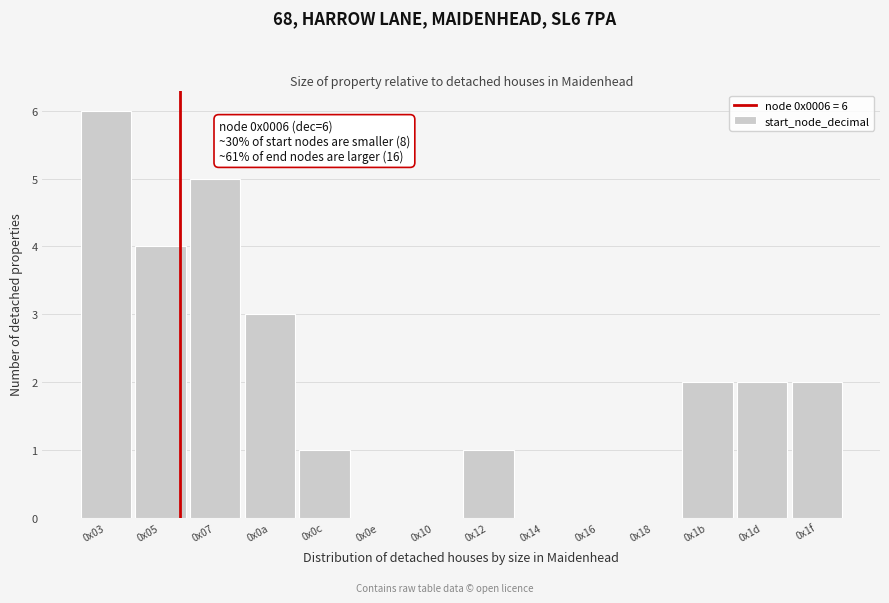

Reading left to right, extract all data points from this chart.

0x03=6	0x05=4	0x07=5	0x0a=3	0x0c=1	0x0e=0	0x10=0	0x12=1	0x14=0	0x16=0	0x18=0	0x1b=2	0x1d=2	0x1f=2